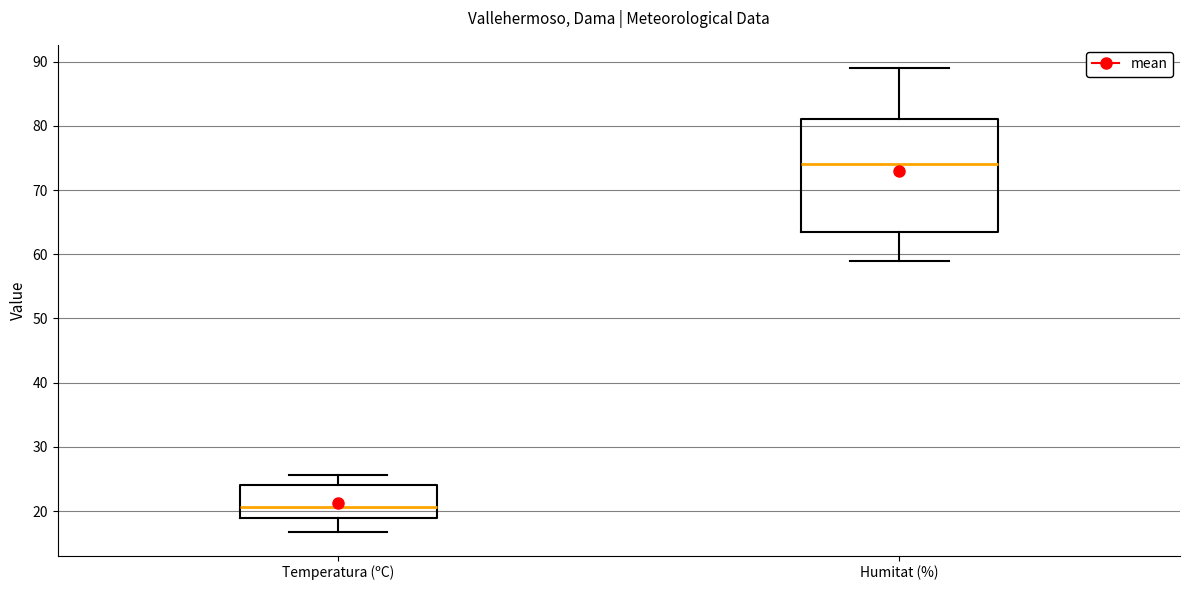

Which box has the highest median line?

Humitat (%)